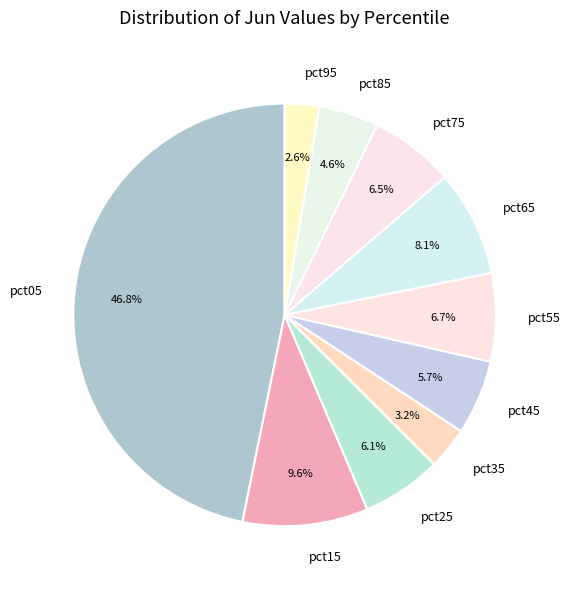

Does pct45 represent more than half of the total?

No